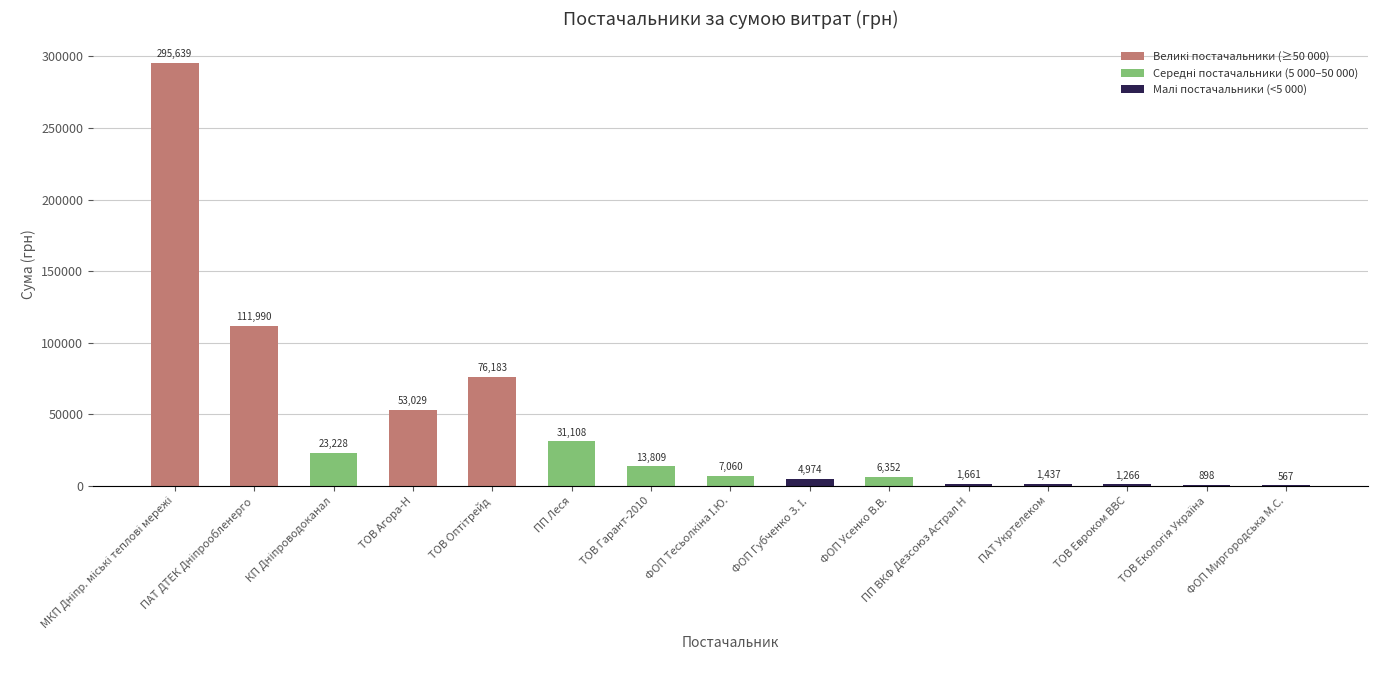

What is the maximum value shown in the chart?

295638.6